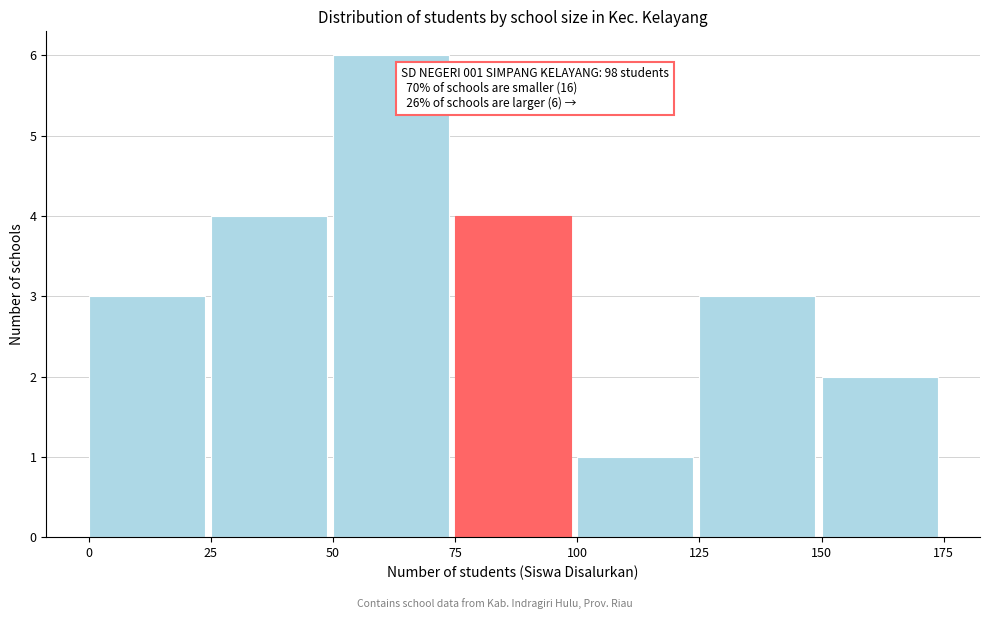

Which range on the x-axis has the tallest bar?

50 to 75